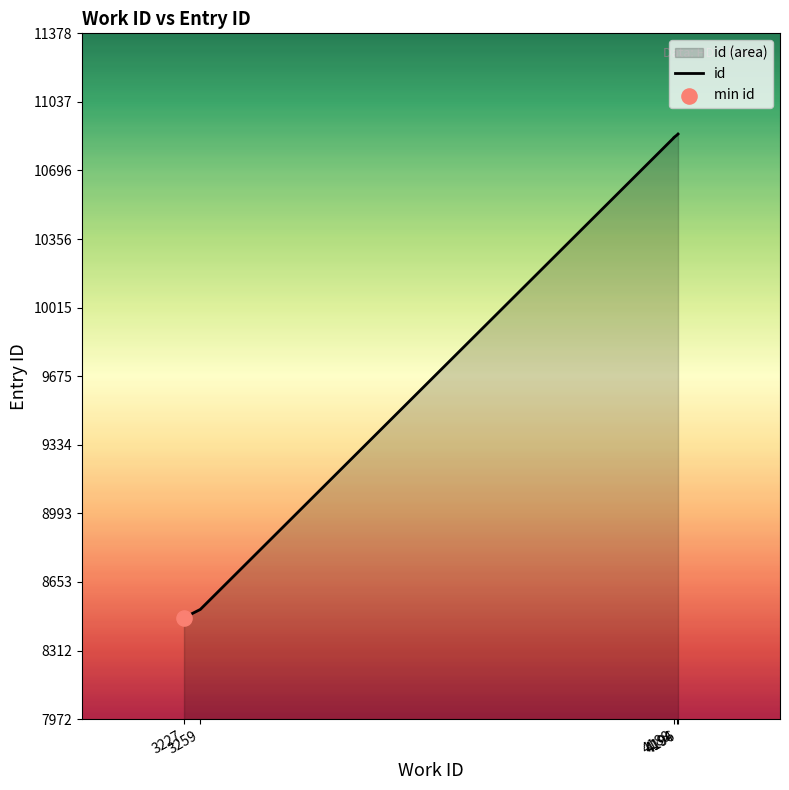

Between 3259 and 3227, which is larger?

3259